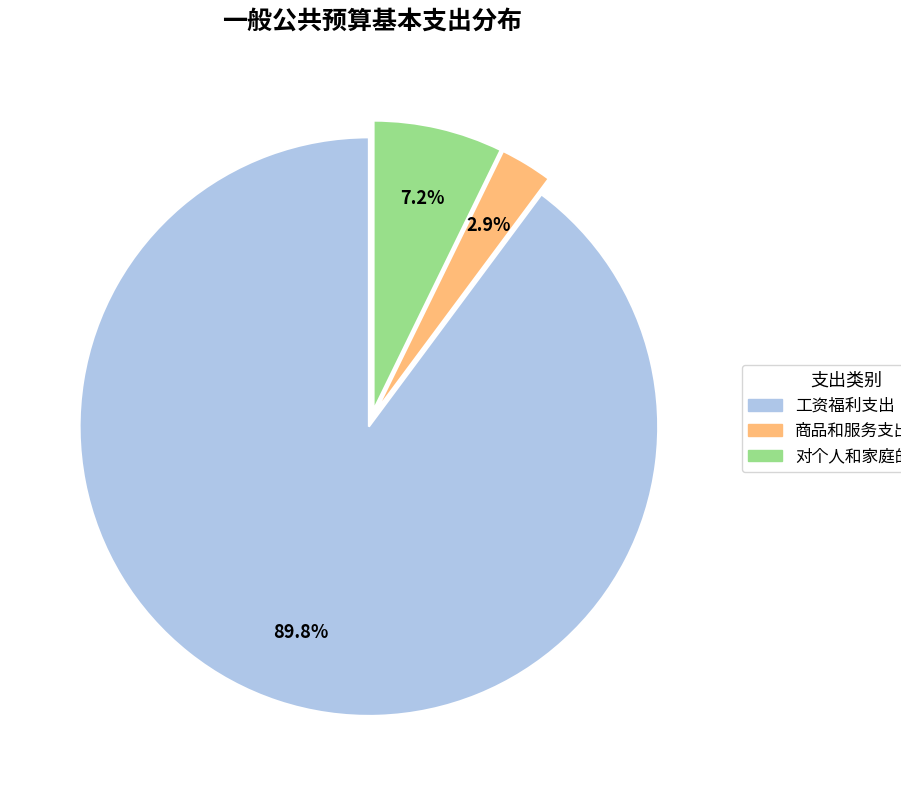

How many segments does this pie chart have?

3